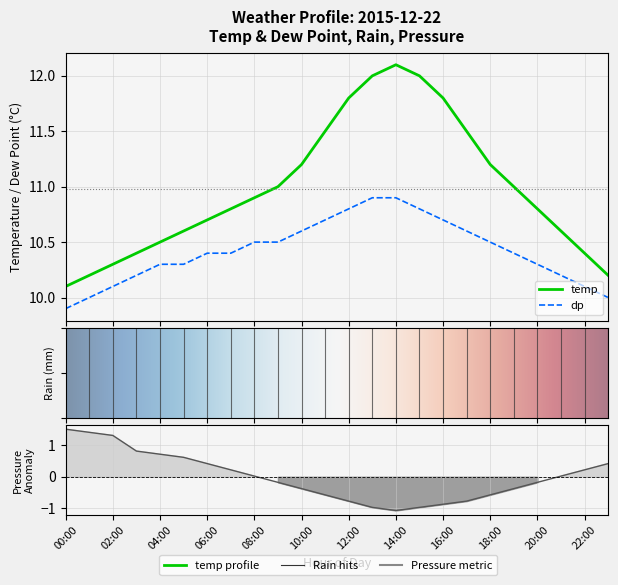

What is the sum of all dp values?

250.1